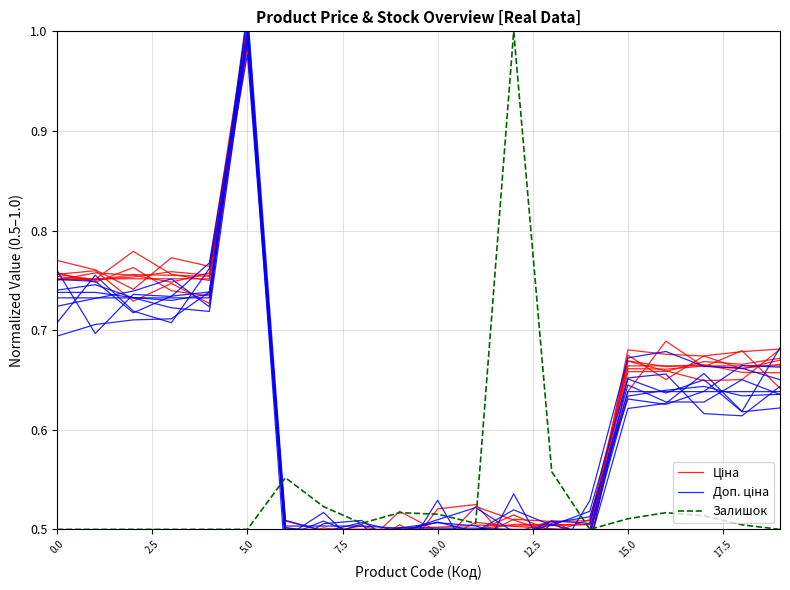

At how many categories does at least one series exceed 0?

20